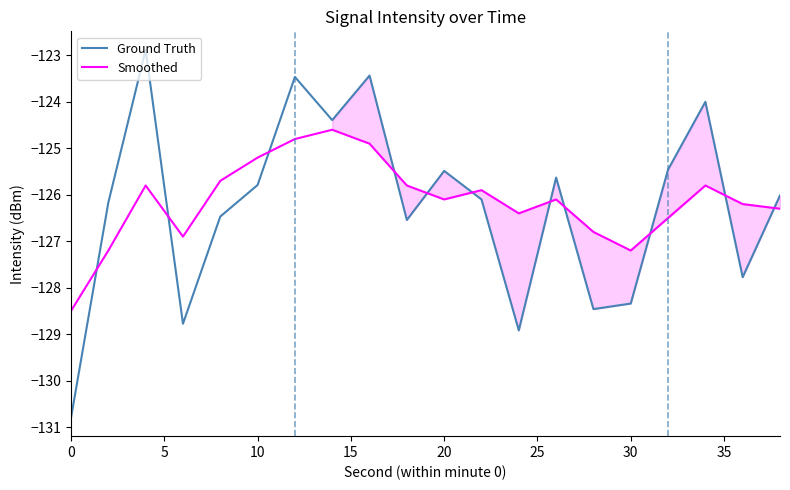

How many times do Ground Truth and Smoothed cross each other?

11